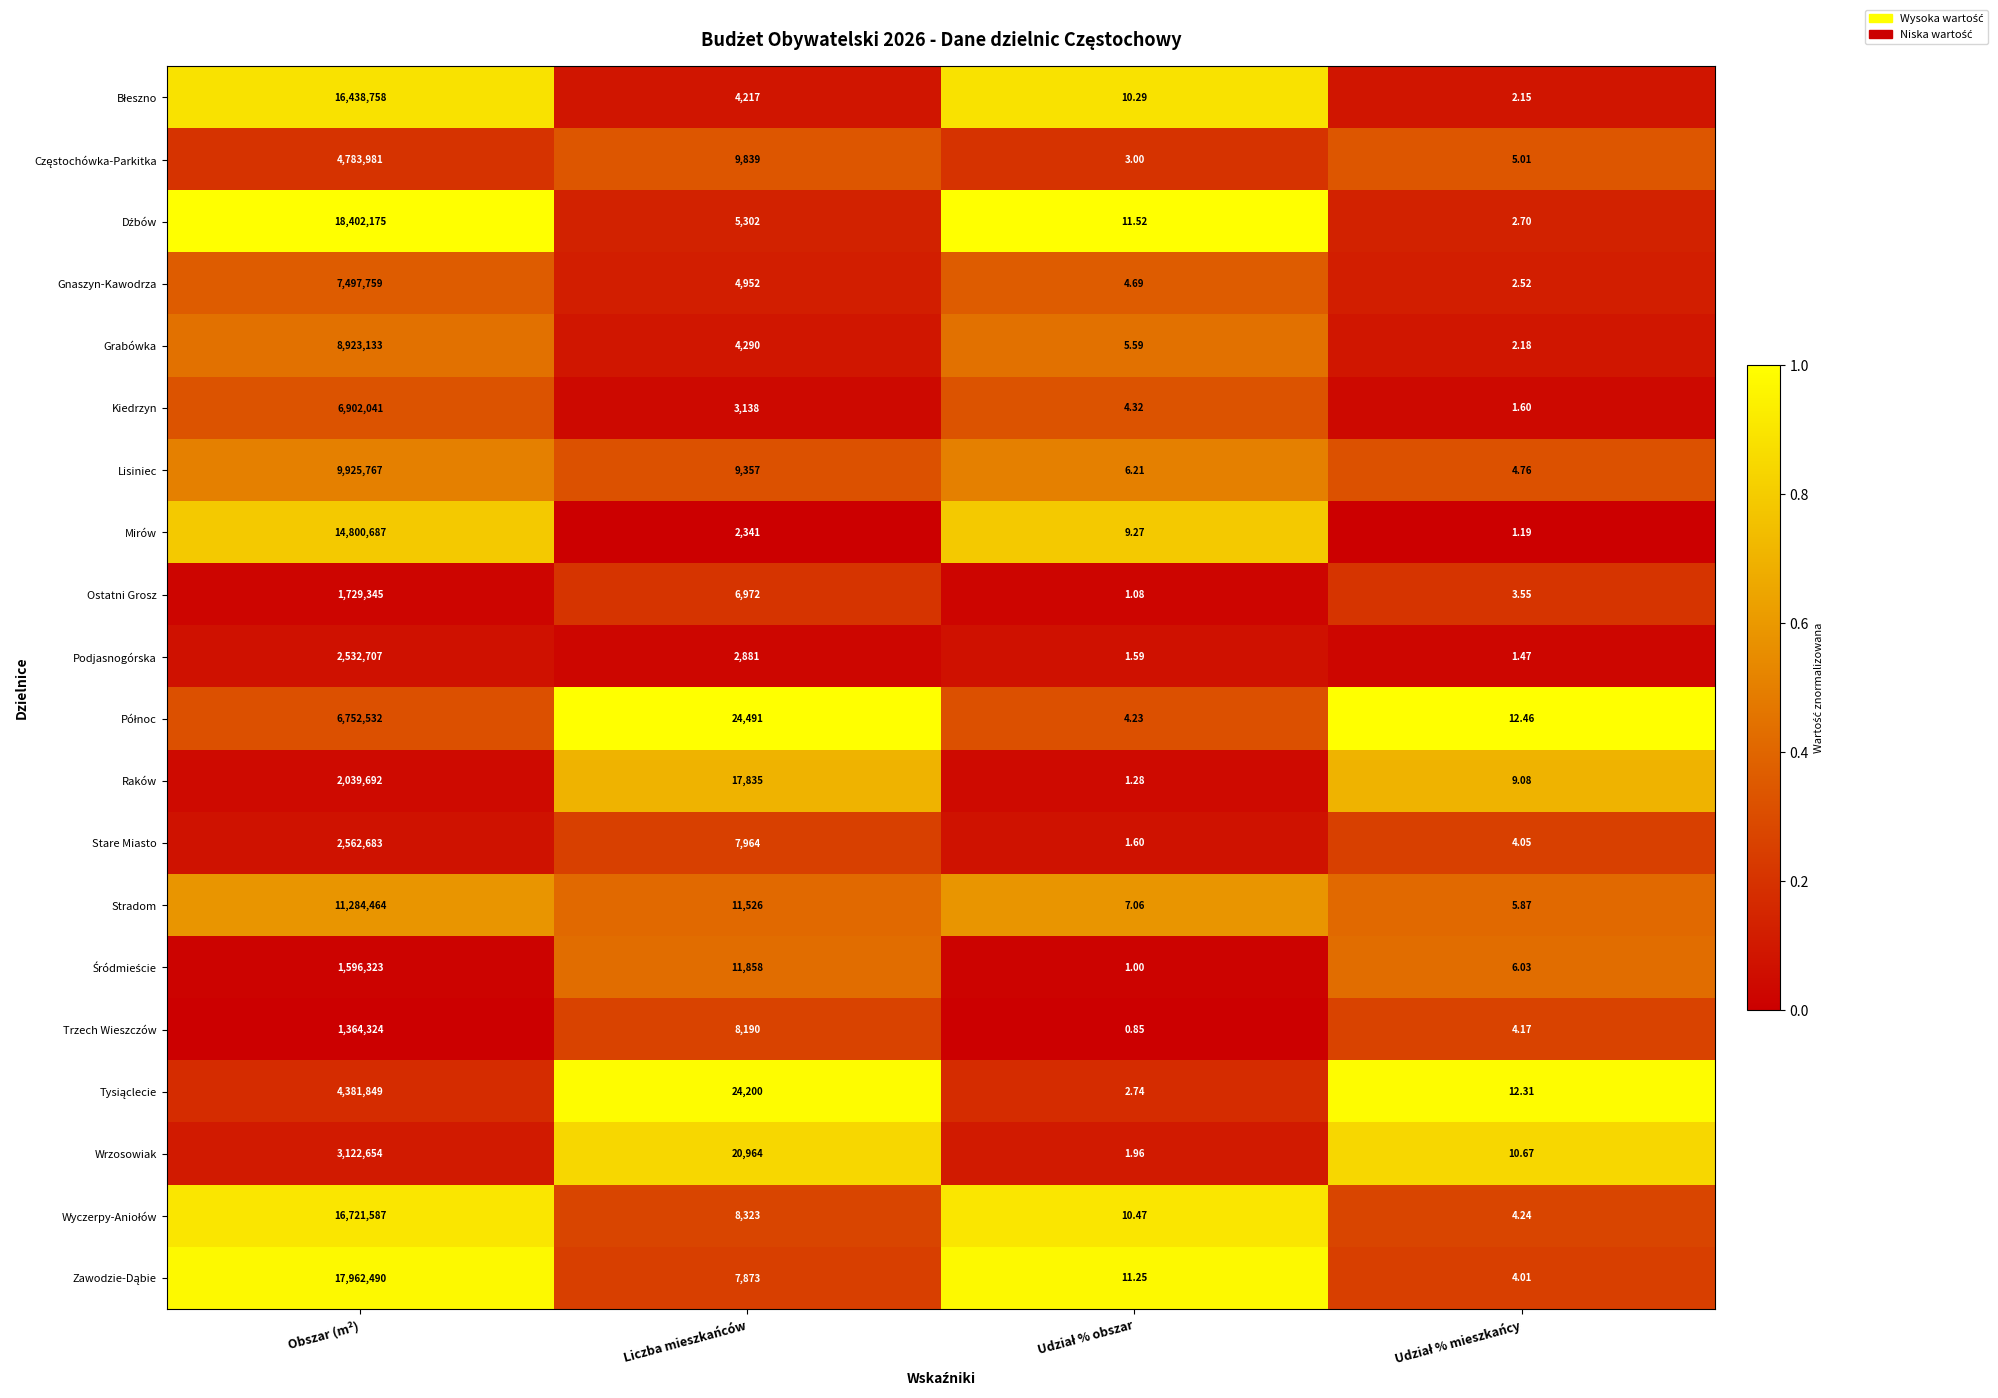

At which category does the chart reach its peak across all series?

Obszar (m²)